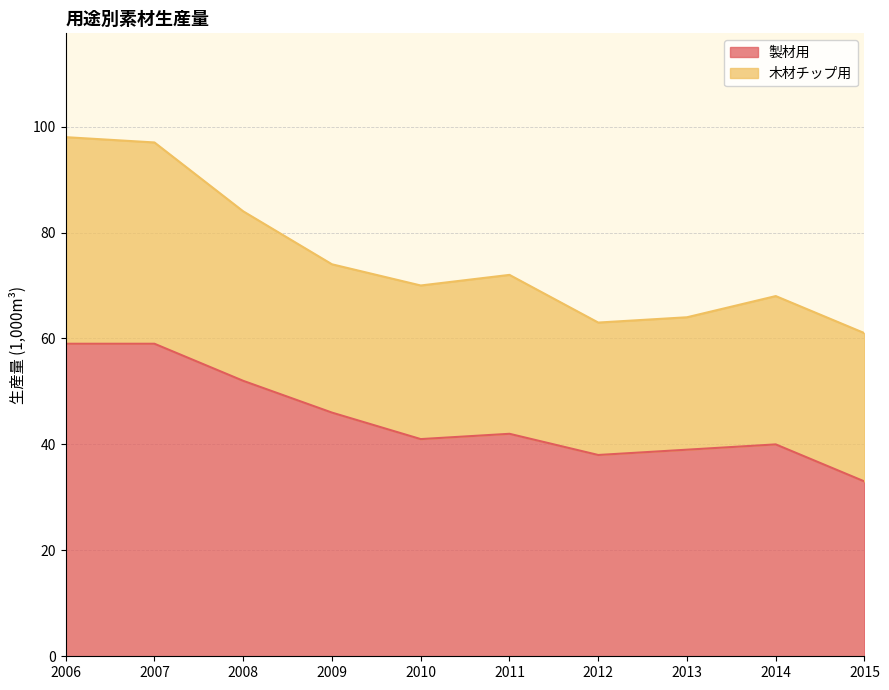

The chart shows a value of 33 at 2015. True or false?

True